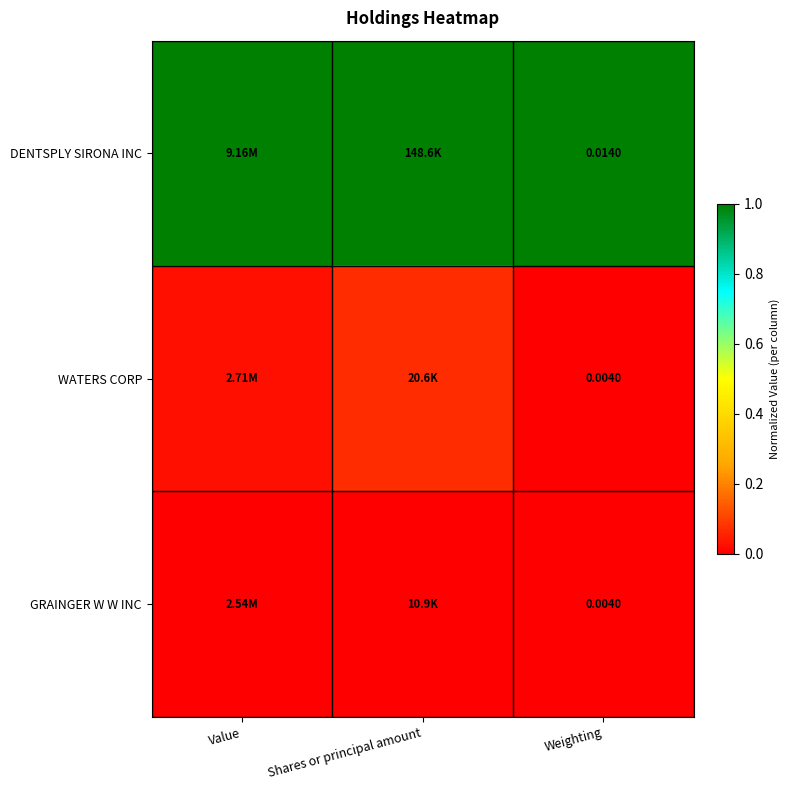

The value of DENTSPLY SIRONA INC at Shares or principal amount is 1.0. True or false?

True